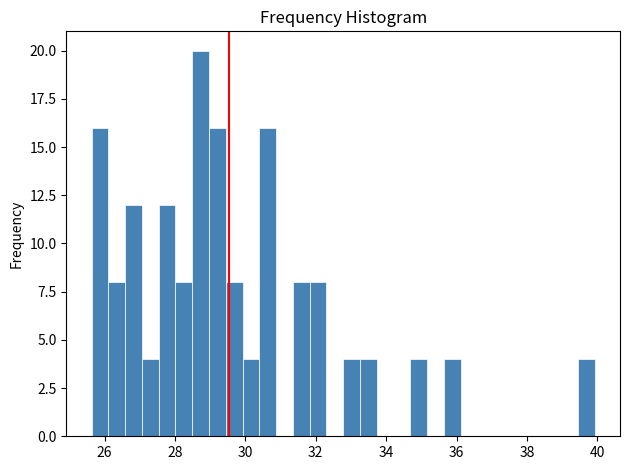

Read against the x-axis, roughly where is the centre of the tallest bar?

28.8